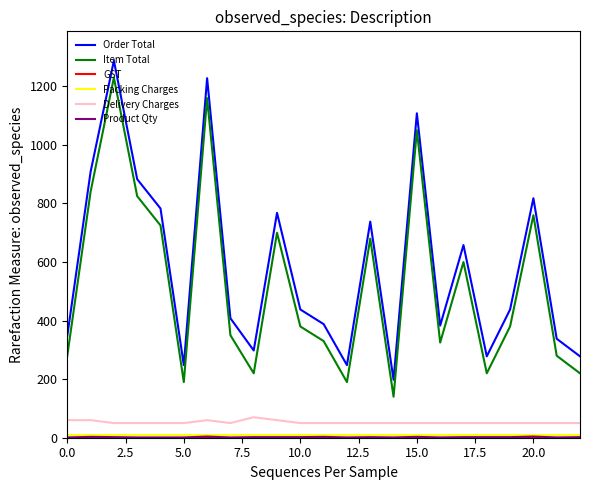

How many lines are shown in the chart?

6